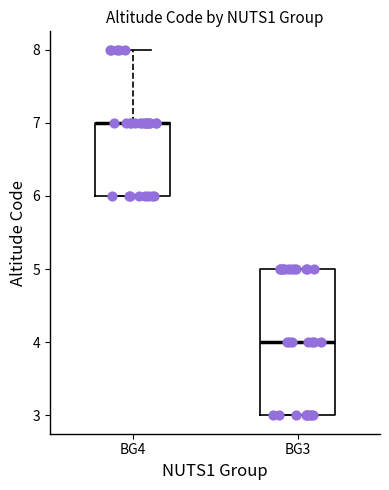

Where is the lower edge of the box for BG4 on the y-axis? The values are not printed on the chart, so give them approximately, as read against the axis.

6